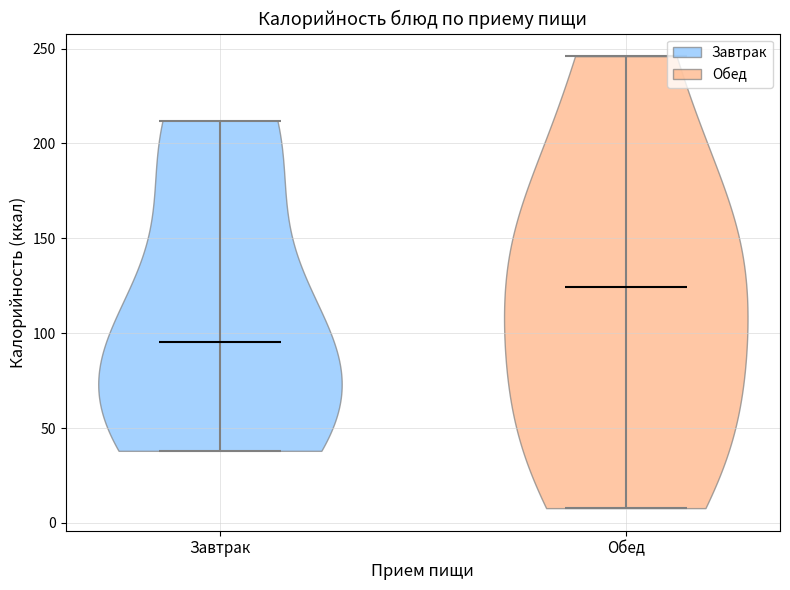

Reading left to right, read every violin against the y-axis: where its median line is, and the lowest and highest points it reaches. The values are not printed on the chart, so give them approximately, as read against the axis.

Завтрак: median line 95, lowest point 40, highest point 210
Обед: median line 125, lowest point 10, highest point 245